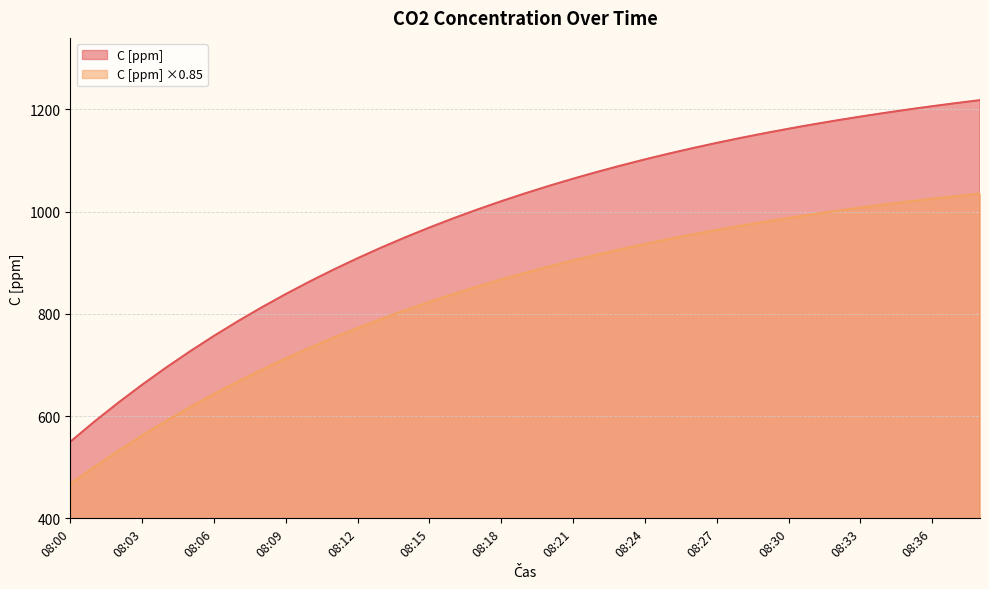

What is the value of the C [obj. %×10000] point at the 34th from the left?

1007.9